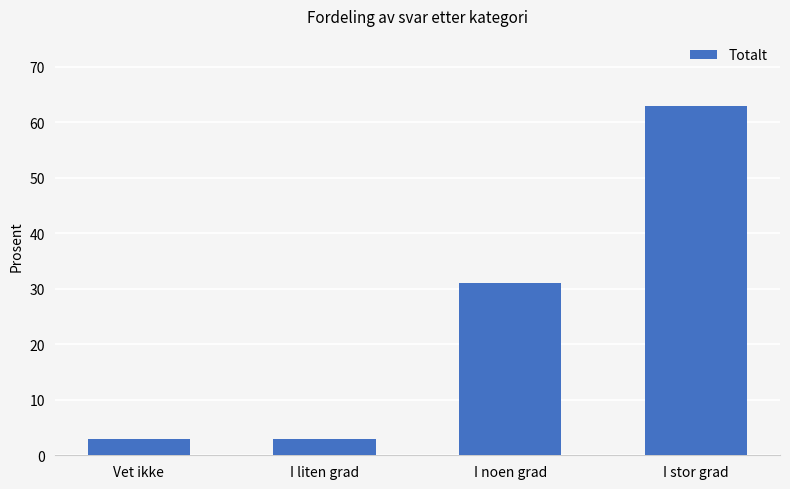

How many bars are there in total?

4